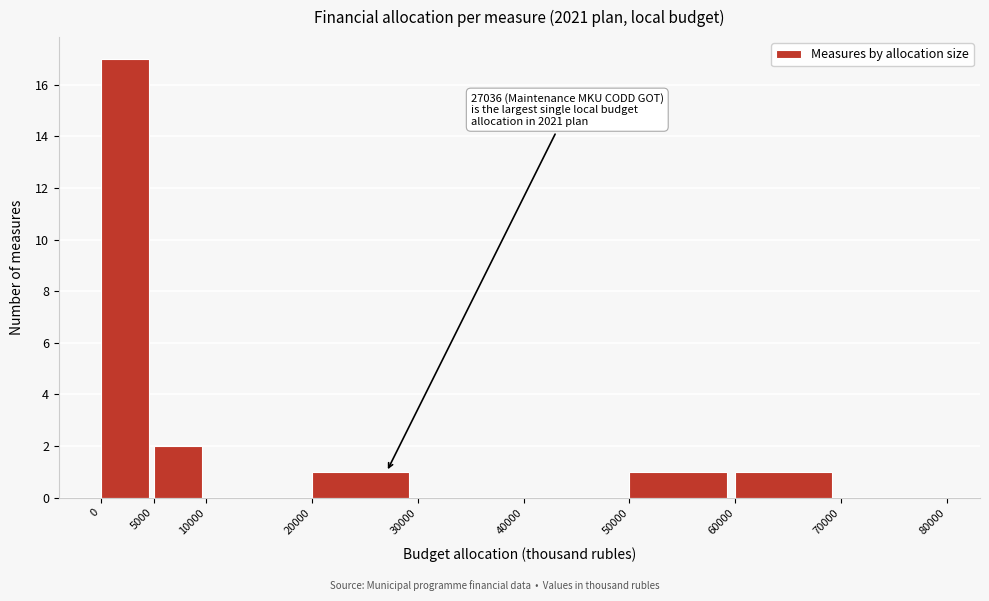

Over which range of the x-axis is the bar tallest?

0 to 5000